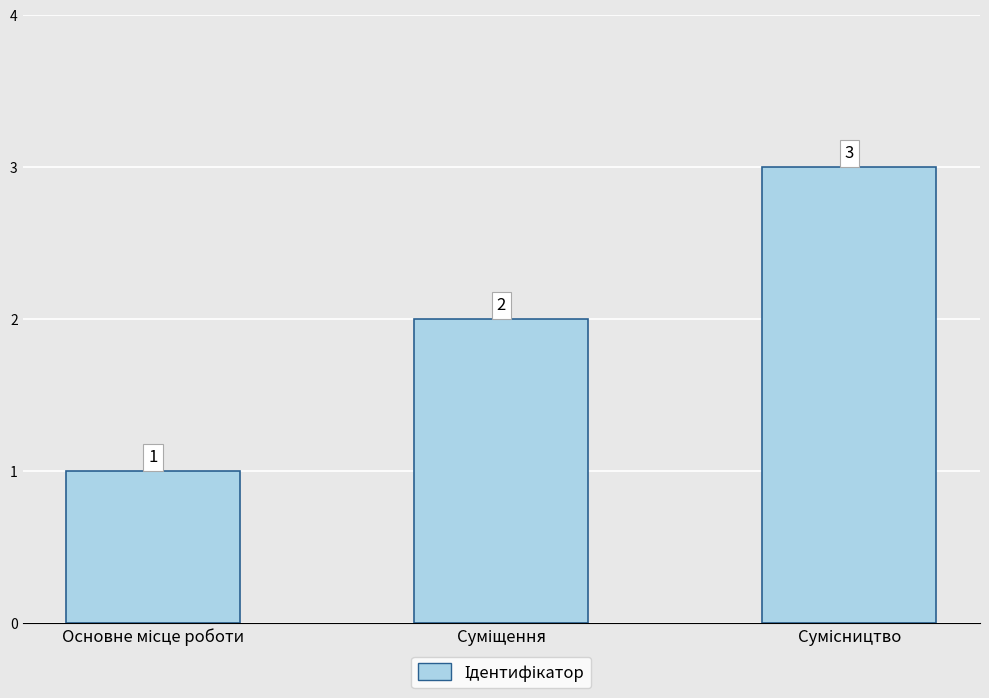

What is the smallest value displayed?

1